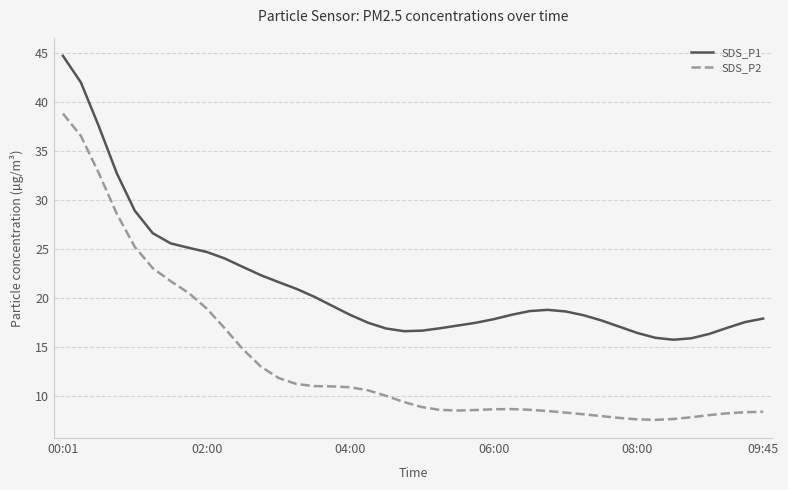

Does the chart have visible grid lines?

Yes